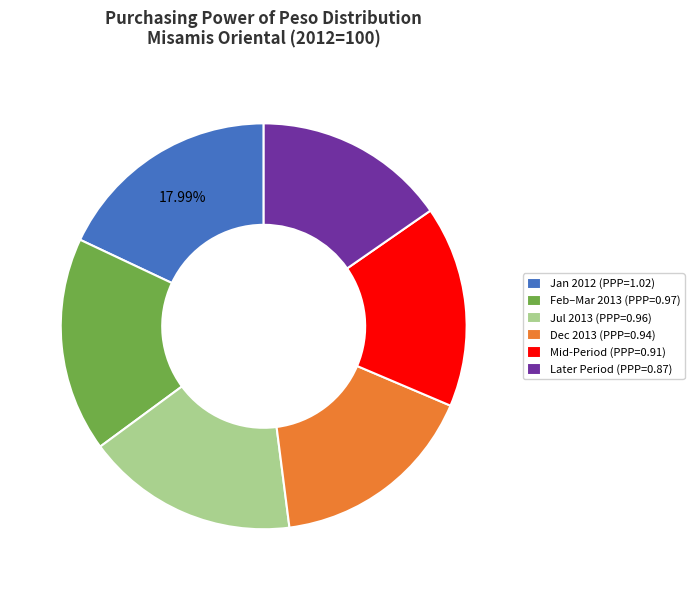

What is the smallest slice in the pie chart?

Later Period (PPP=0.87)